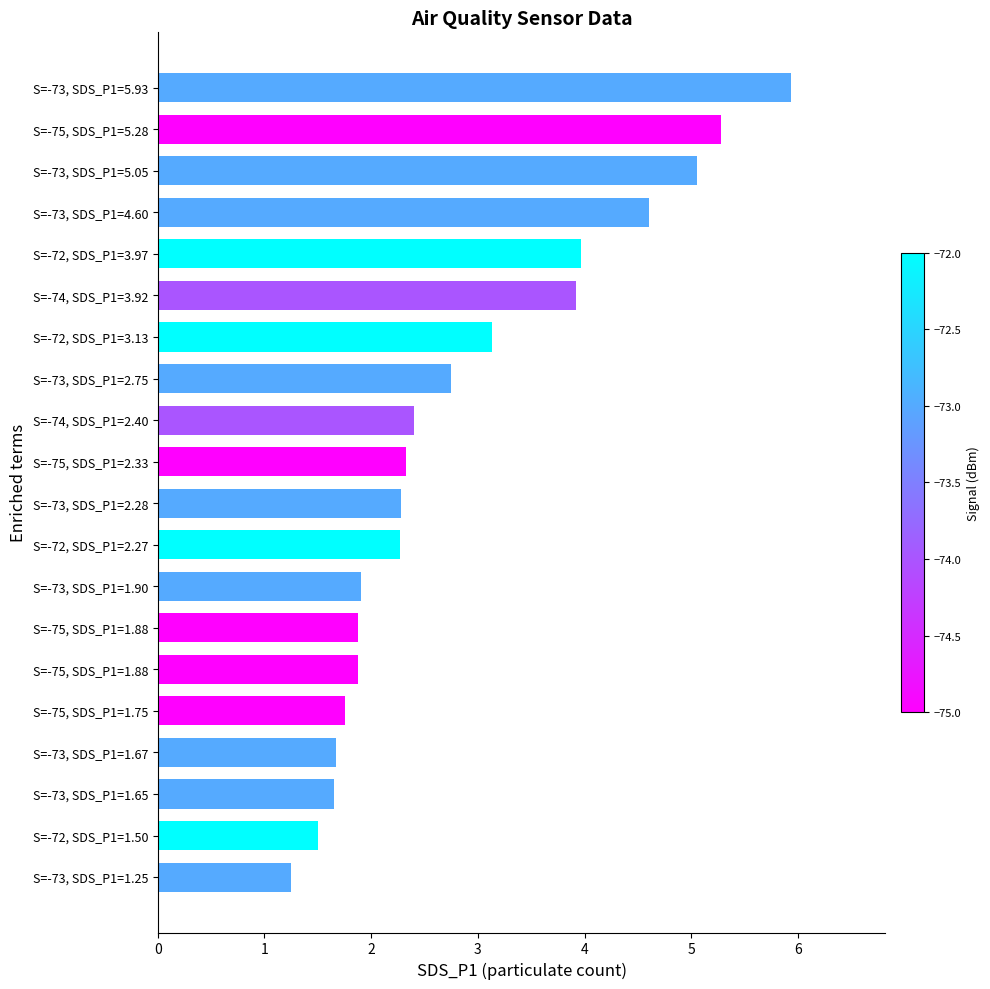

Are the bars horizontal?

Yes